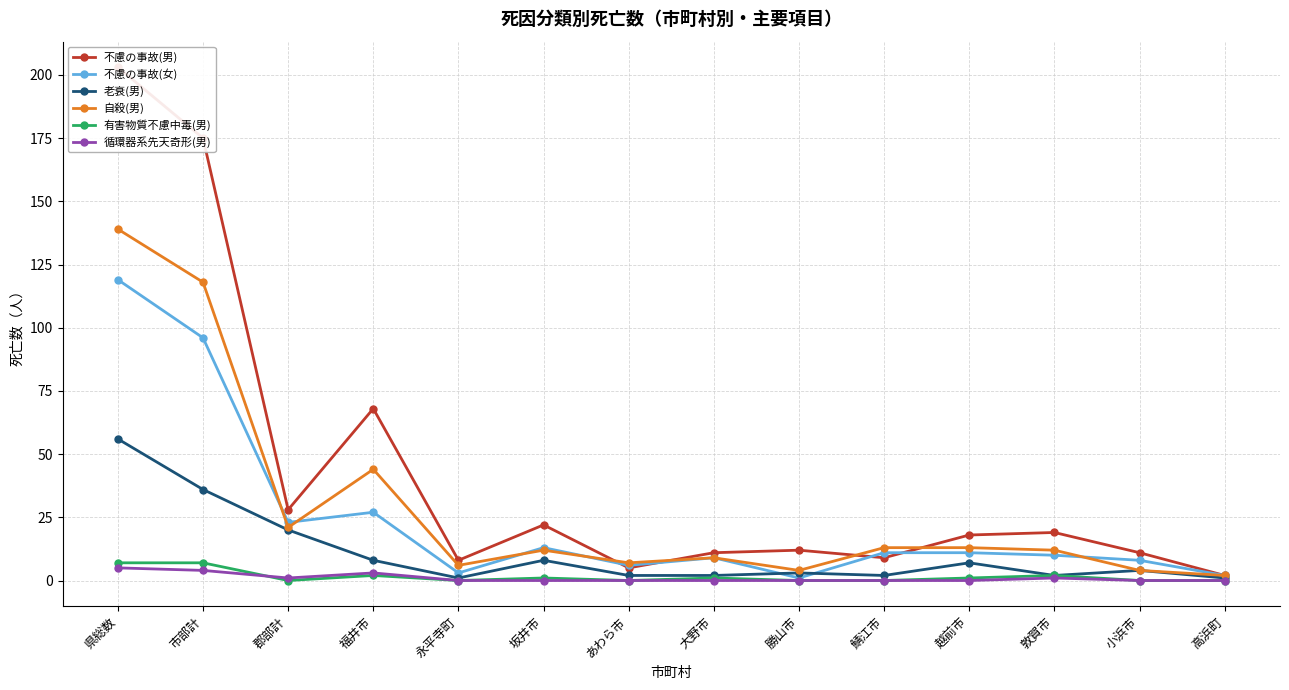

What are all the series names shown in the legend?

不慮の事故(男), 不慮の事故(女), 老衰(男), 自殺(男), 有害物質不慮中毒(男), 循環器系先天奇形(男)